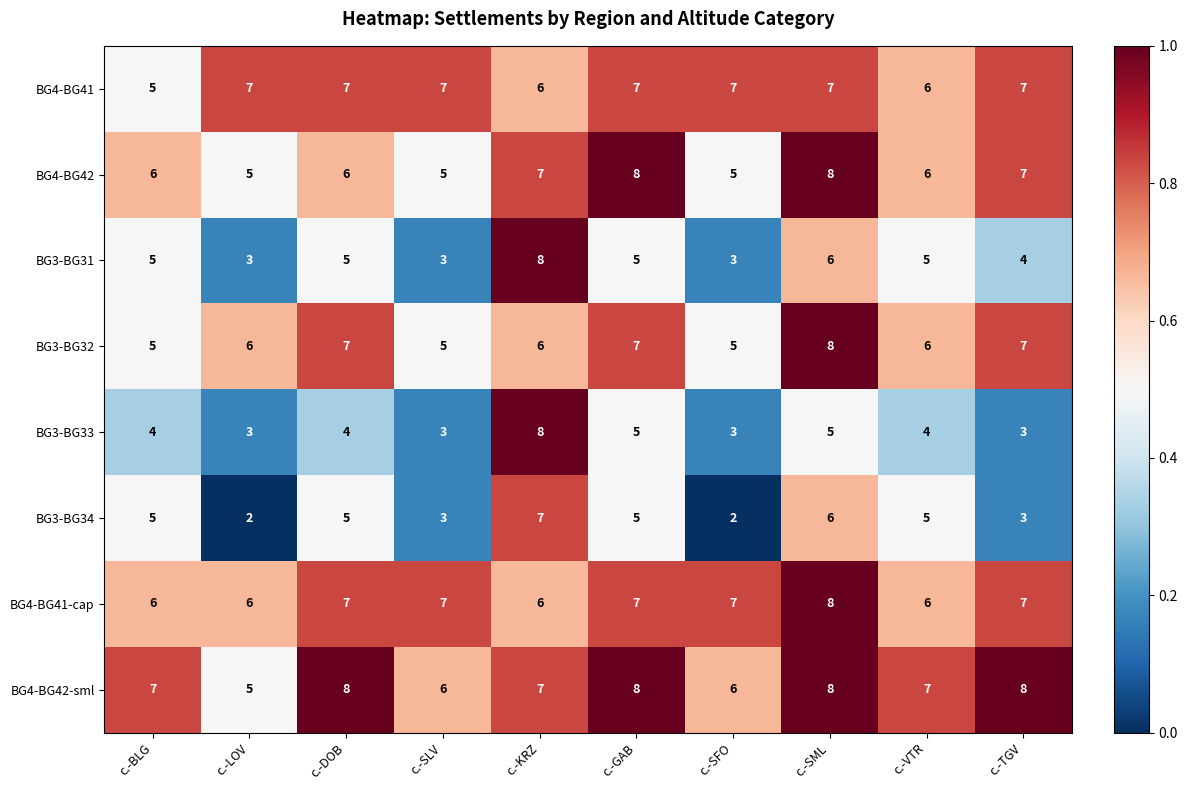

What is the greatest value displayed?

8